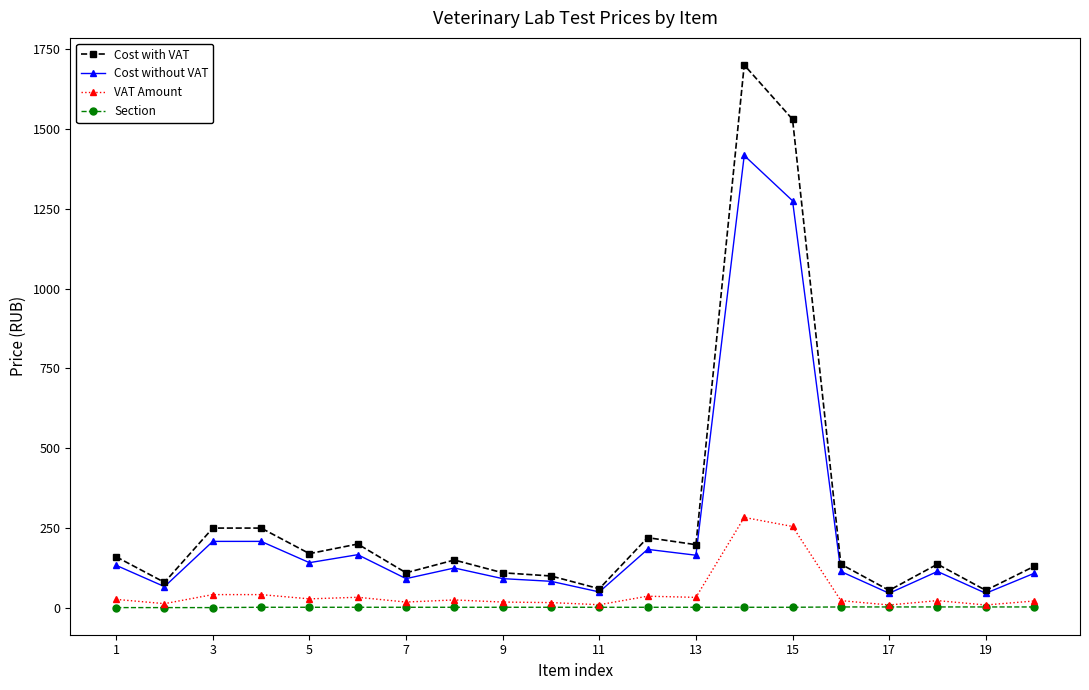

True or false: Cost with VAT has more than 1 points higher than both neighbors.

True